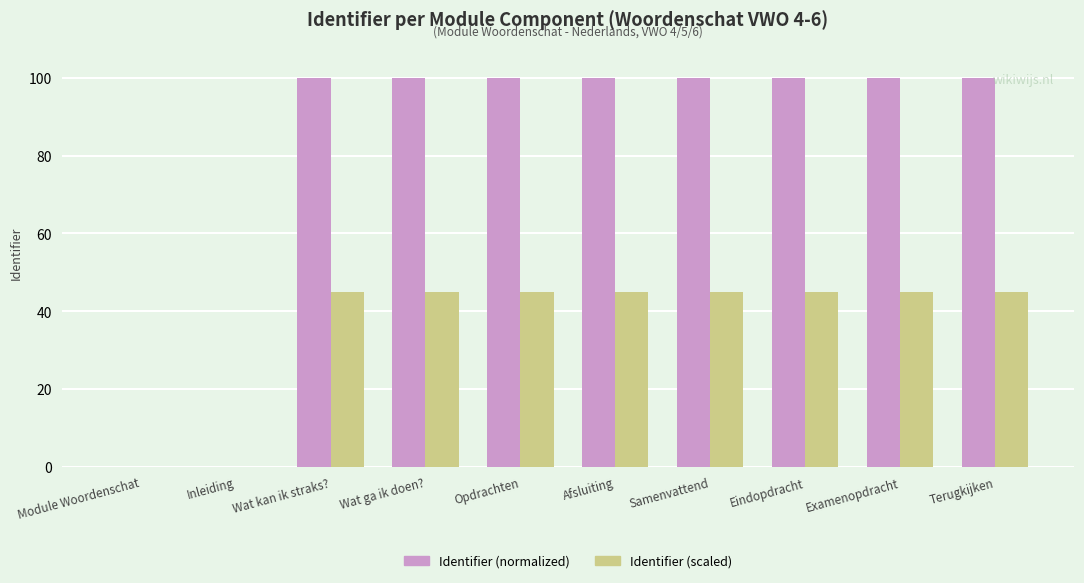

Is the value of Identifier (normalized) at Afsluiting greater than the value of Identifier (scaled) at Wat kan ik straks??

Yes